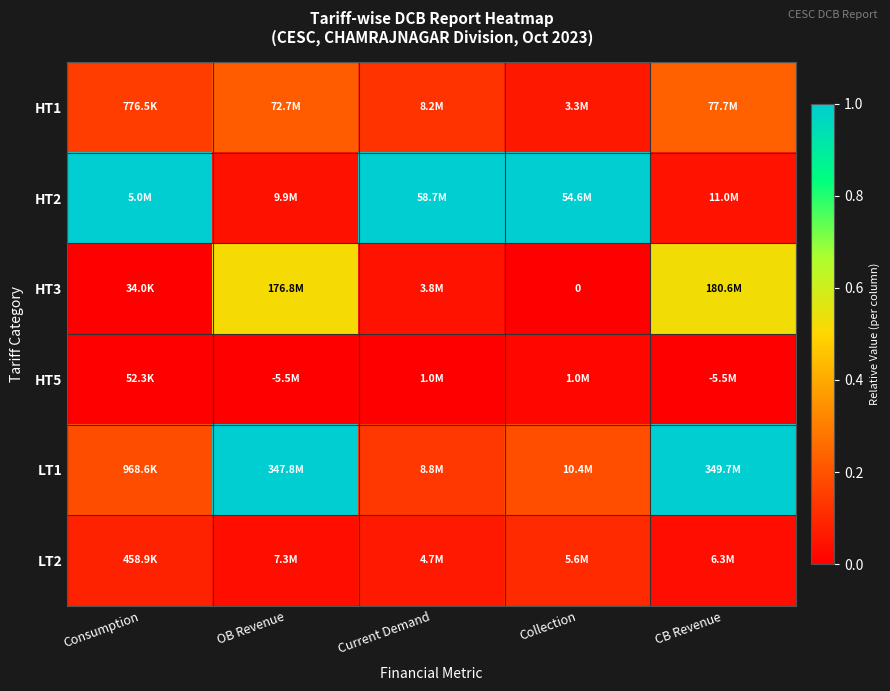

Is it true that HT1 equals 0.1 at OB Revenue?

False